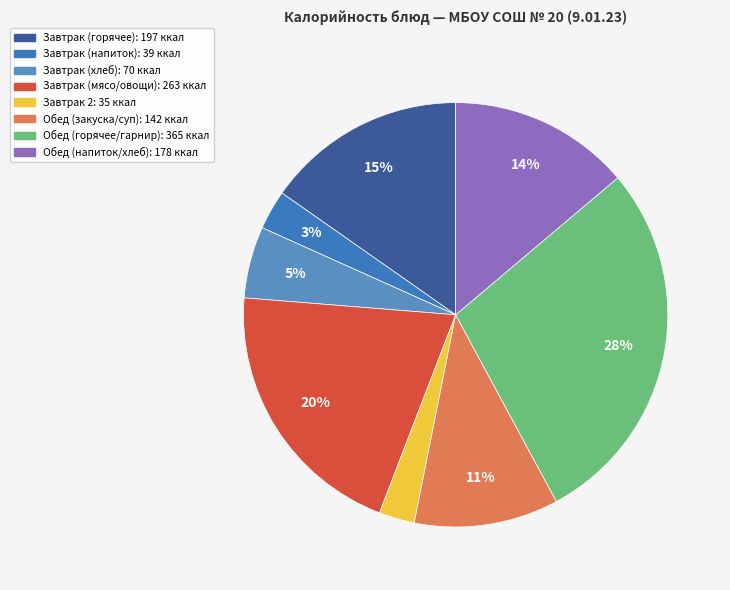

How many slices are in this pie chart?

8